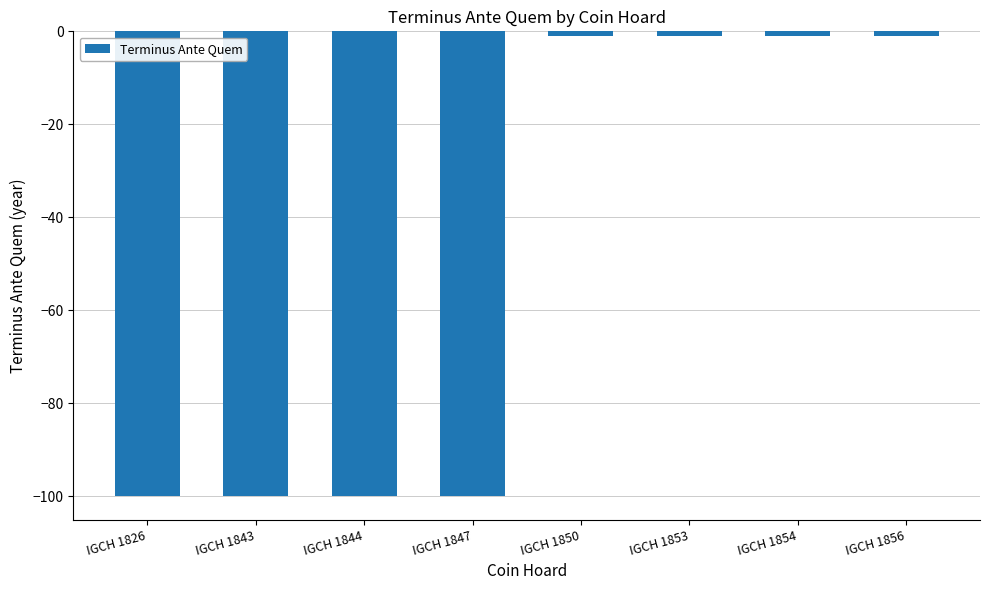

What is the smallest value displayed?

-100